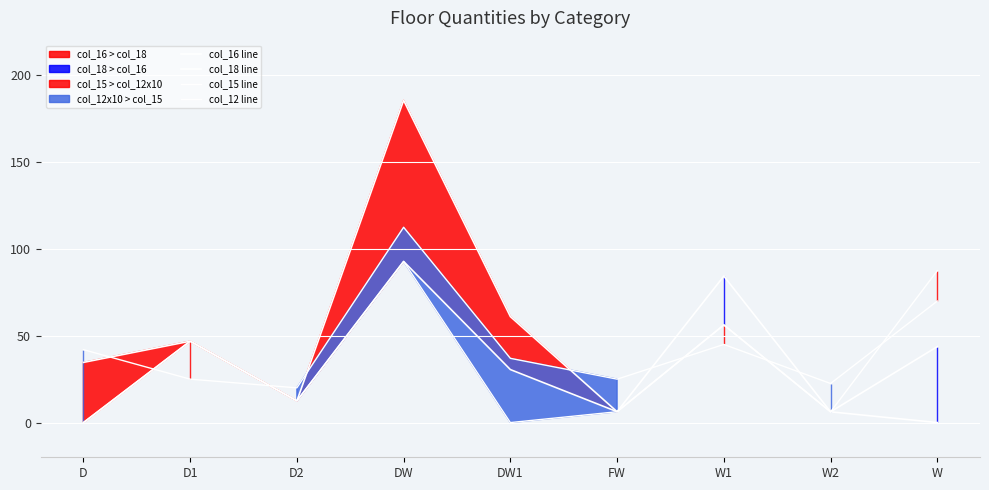

How many interior local valleys does the col_16 line series have?

2